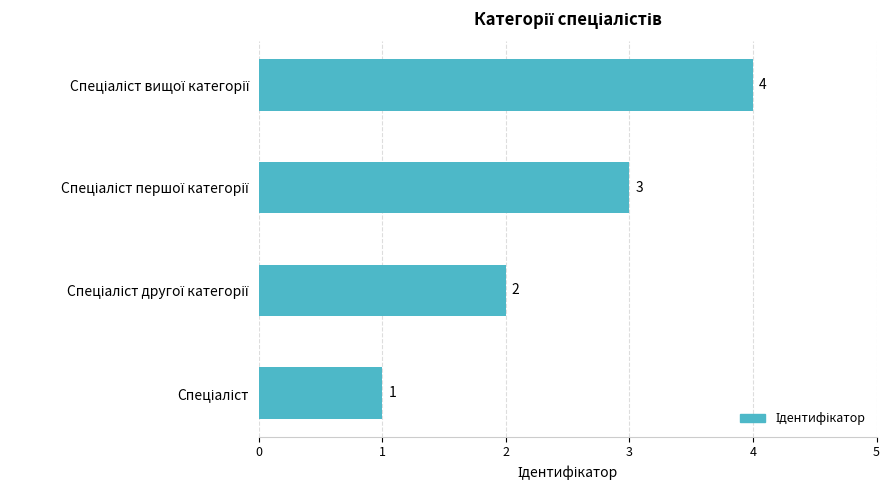

Count the values in the range 2 to 4.

3